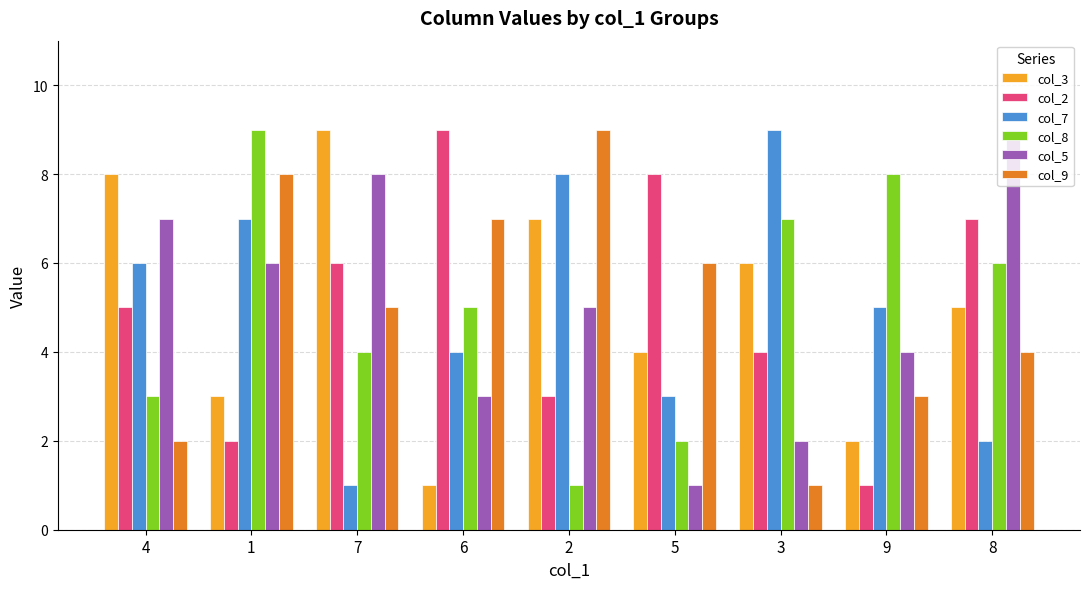

Are the bars grouped side by side (vs. stacked)?

Yes